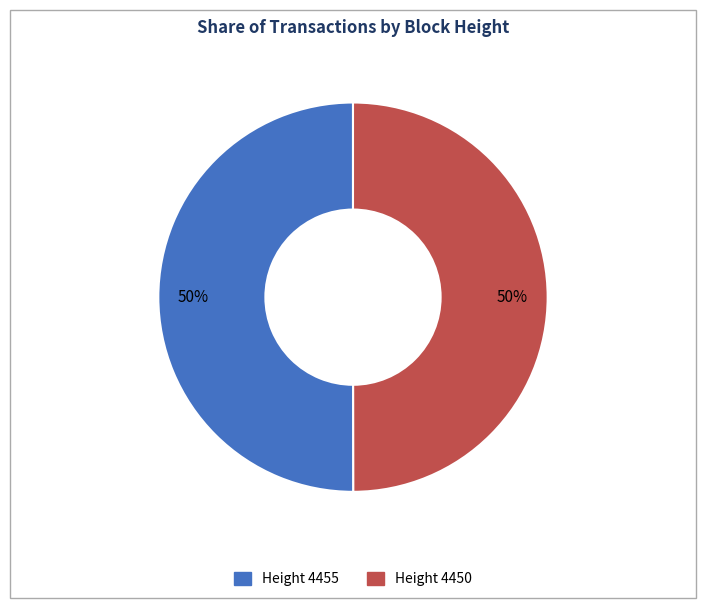

Rank the categories by value from highest to lowest.

4455, 4450